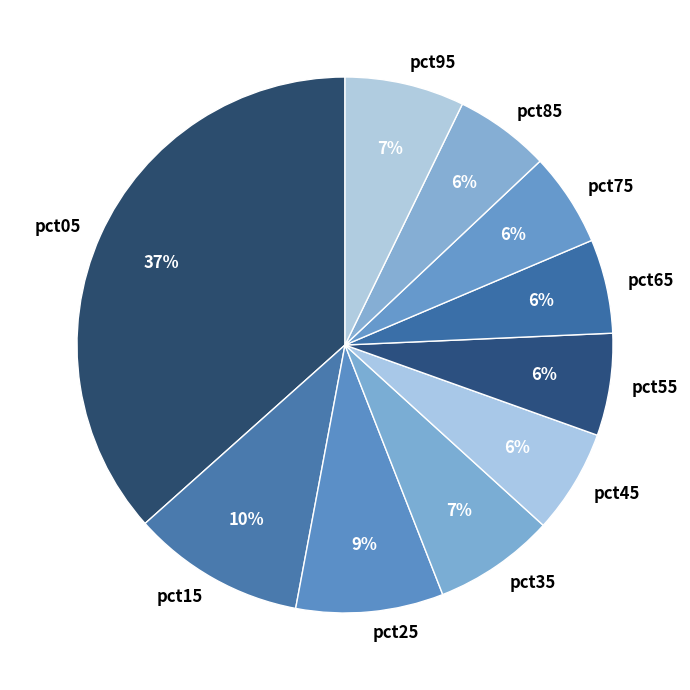

Is it true that pct15 is 1% of the pie?

False